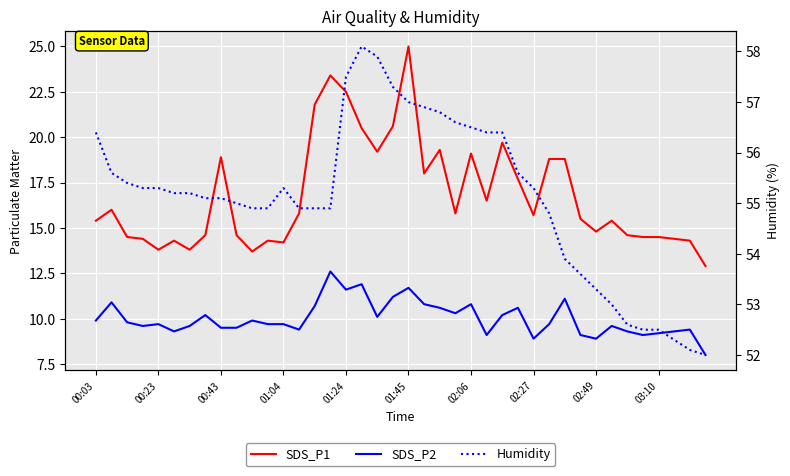

What is the approximate value of Humidity at 33?

53.0